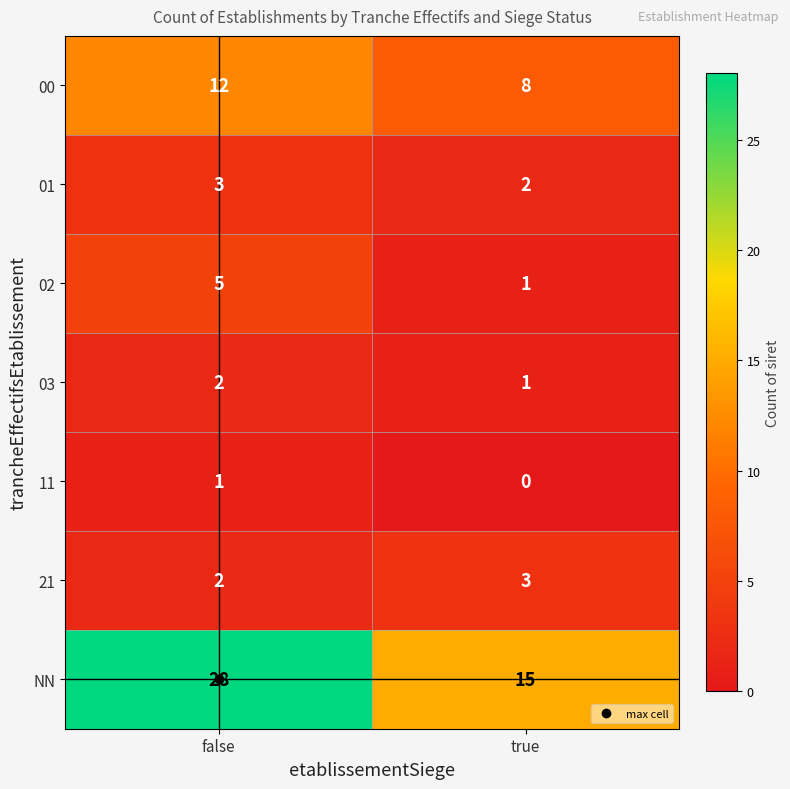

At which category does the chart reach its minimum across all series?

true